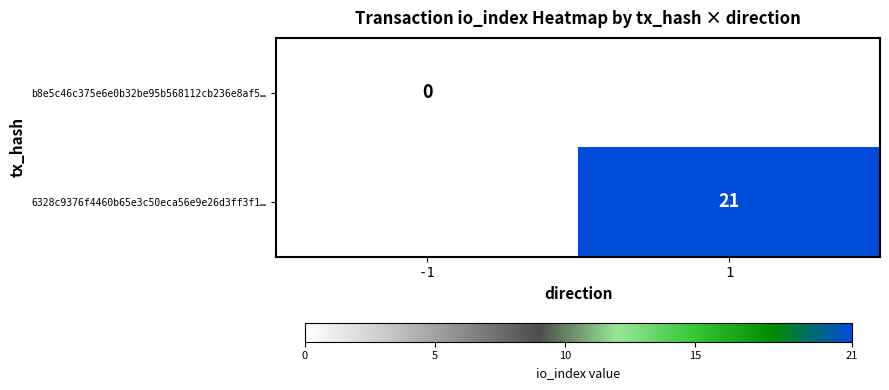

Is the value of 6328c9376f4460b65e3c50eca56e9e26d3ff3f1… at 1 greater than the value of b8e5c46c375e6e0b32be95b568112cb236e8af5… at 1?

No